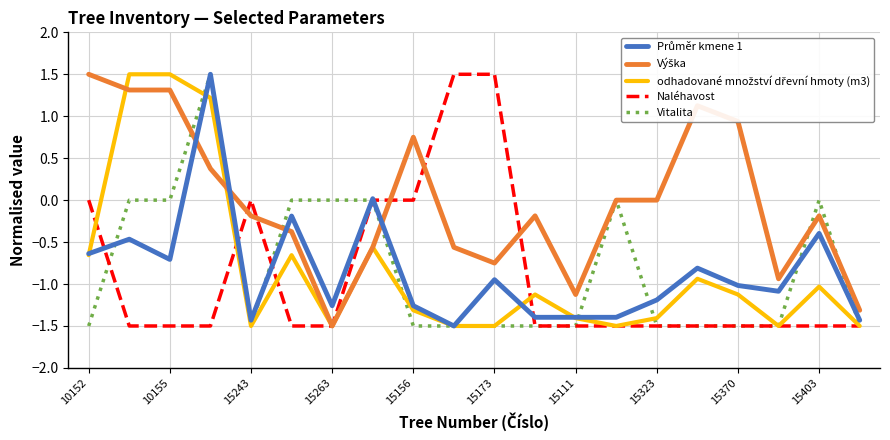

What is the maximum value shown in the chart?

1.5